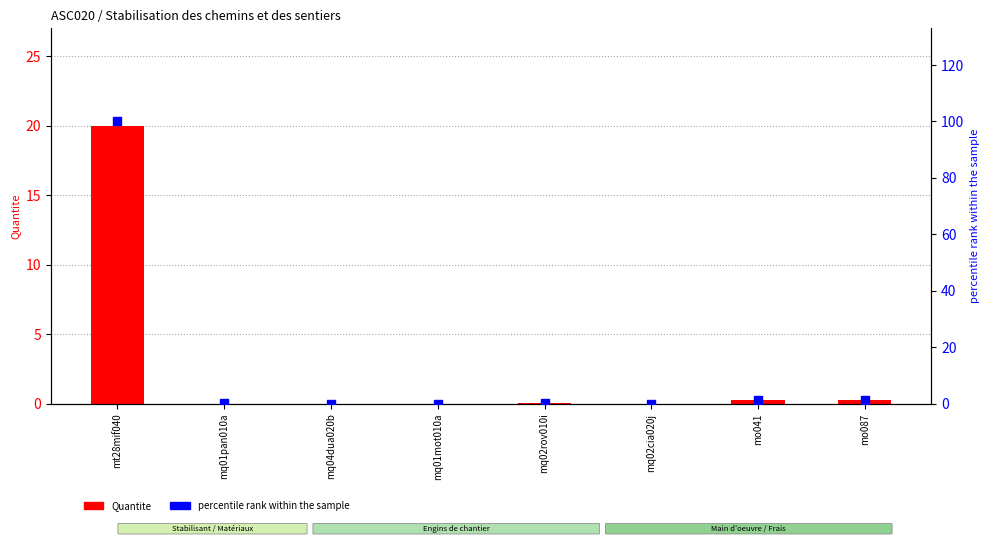

At which category is the sum across all series the highest?

mt28mif040